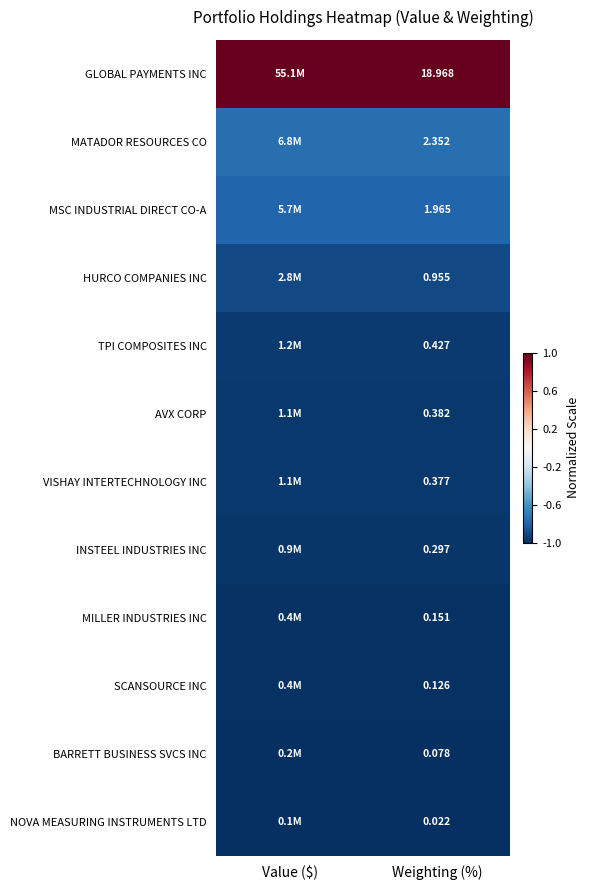

At Weighting (%), list the series in order from largest to smallest.

GLOBAL PAYMENTS INC, MATADOR RESOURCES CO, MSC INDUSTRIAL DIRECT CO-A, HURCO COMPANIES INC, TPI COMPOSITES INC, AVX CORP, VISHAY INTERTECHNOLOGY INC, INSTEEL INDUSTRIES INC, MILLER INDUSTRIES INC, SCANSOURCE INC, BARRETT BUSINESS SVCS INC, NOVA MEASURING INSTRUMENTS LTD